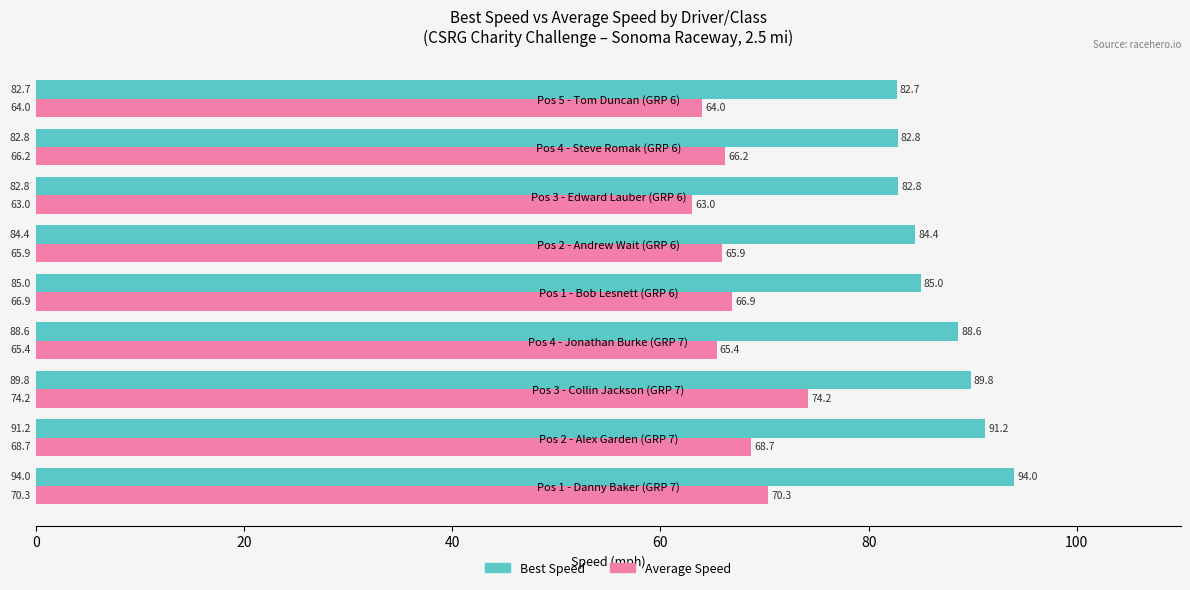

The Average Speed series shows 37.7 at Pos 4 - Jonathan Burke (GRP 7). True or false?

False